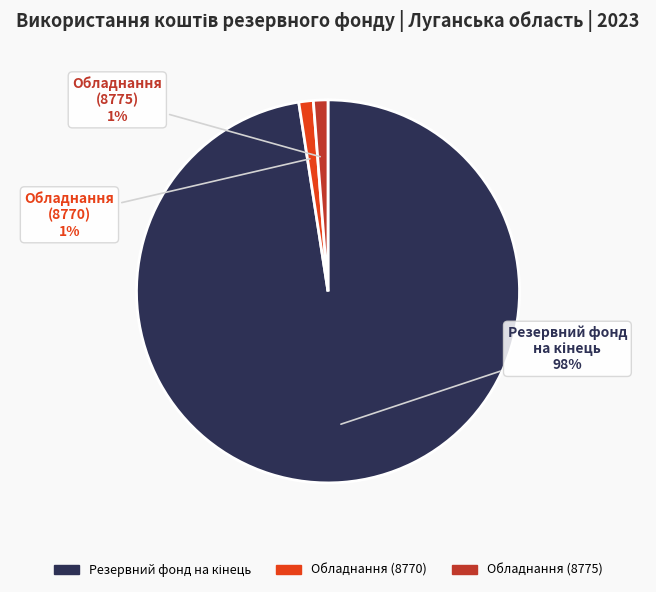

Does any single category account for the majority?

Yes